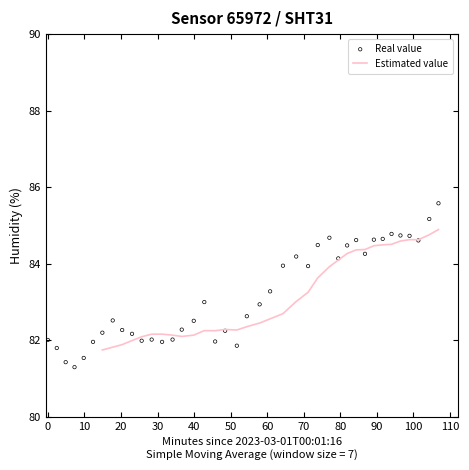

Is the value of Real value at 90 greater than the value of Estimated value at 0?

No